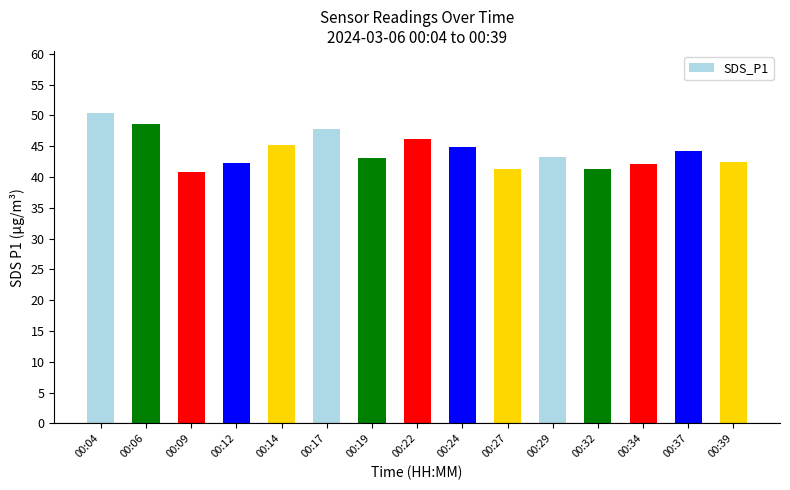

What is the ratio of the value at 00:32 to the value at 00:14?

0.9